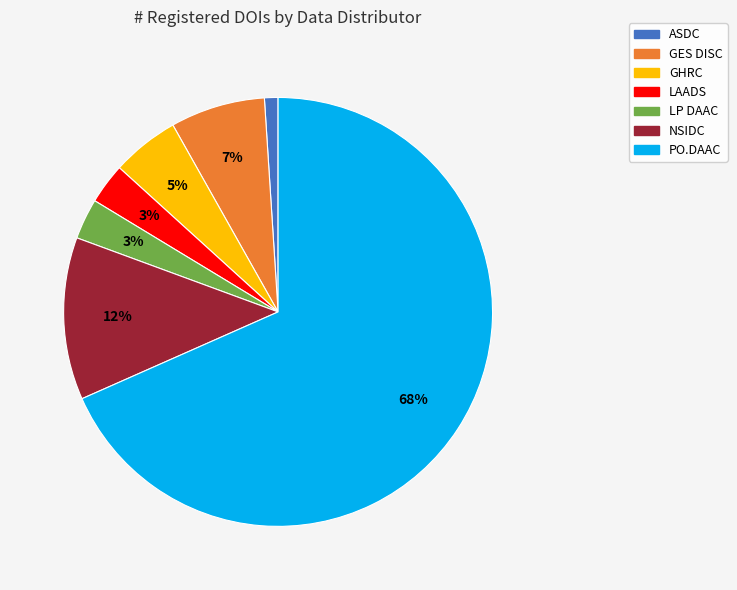

Do GHRC and LP DAAC together represent more than half of the pie?

No